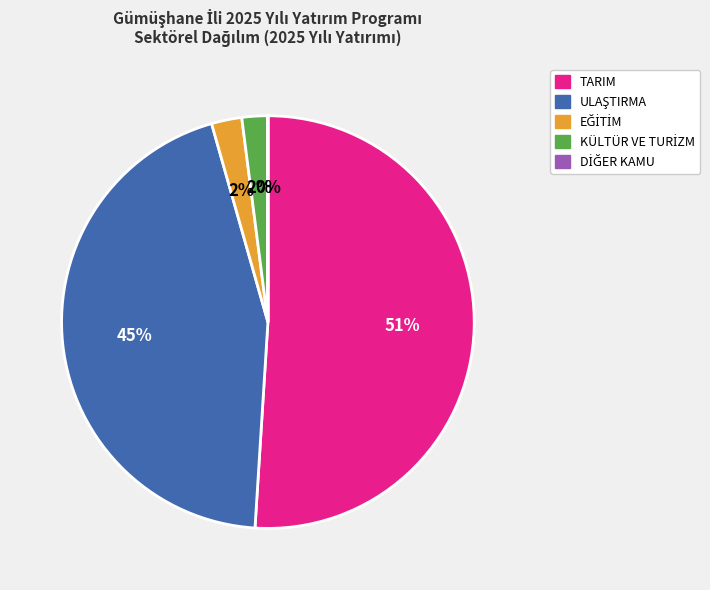

True or false: TARIM accounts for 51% of the total.

True